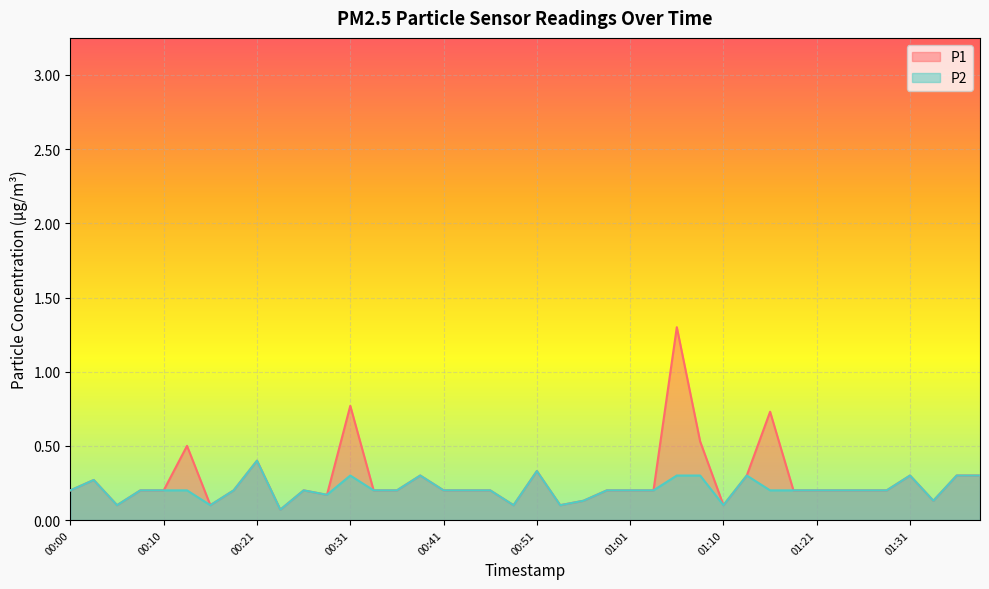

What are all the series names shown in the legend?

P1, P2